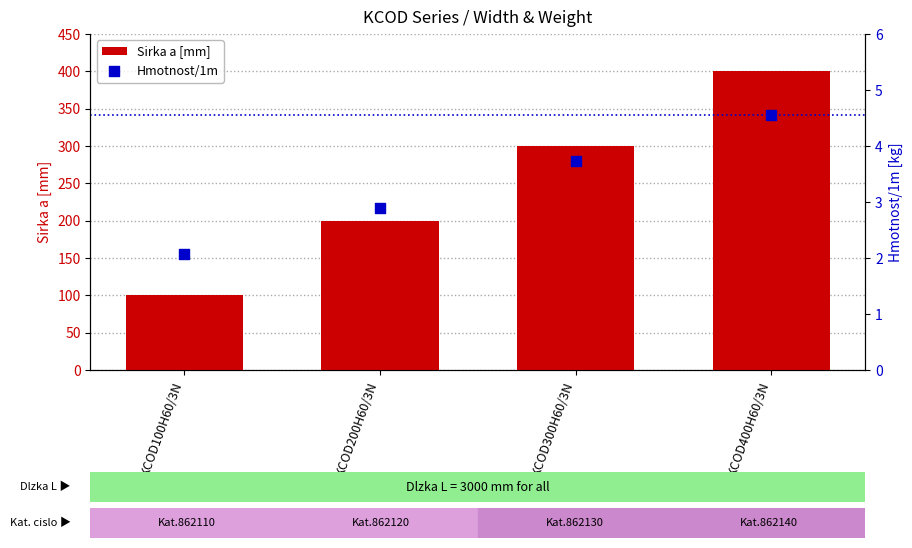

What are all the series names shown in the legend?

Sirka a [mm], Hmotnost/1m